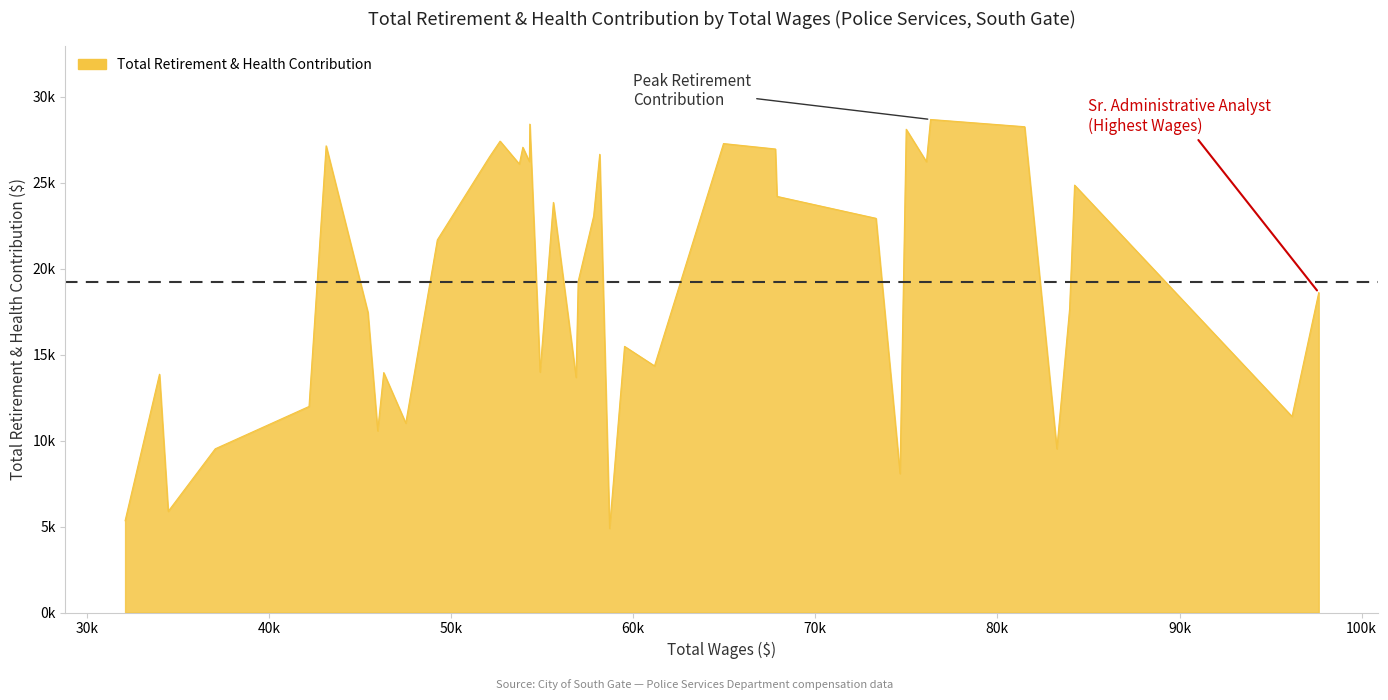

Does the chart display data point markers on the line(s)?

No